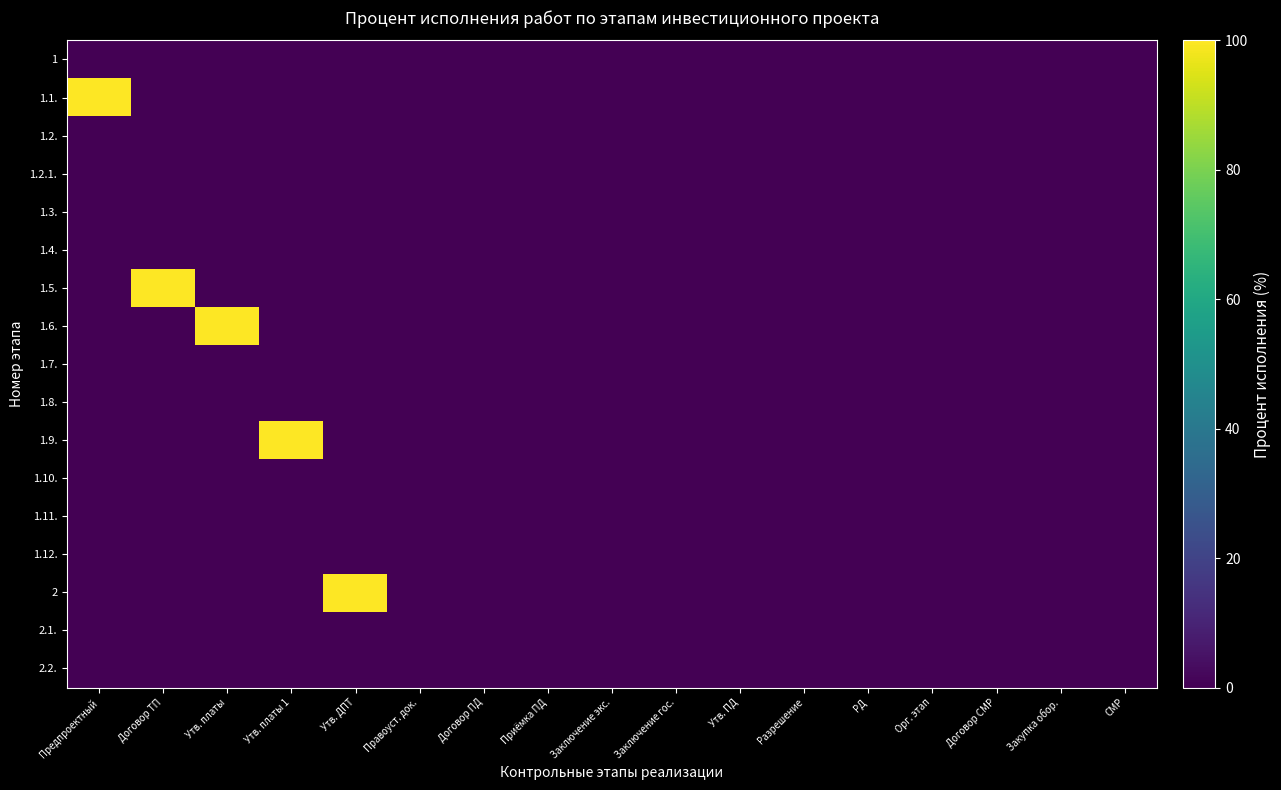

At Утв. платы 1, list the series in order from largest to smallest.

1.9., 1, 1.1., 1.2., 1.2.1., 1.3., 1.4., 1.5., 1.6., 1.7., 1.8., 1.10., 1.11., 1.12., 2, 2.1., 2.2.